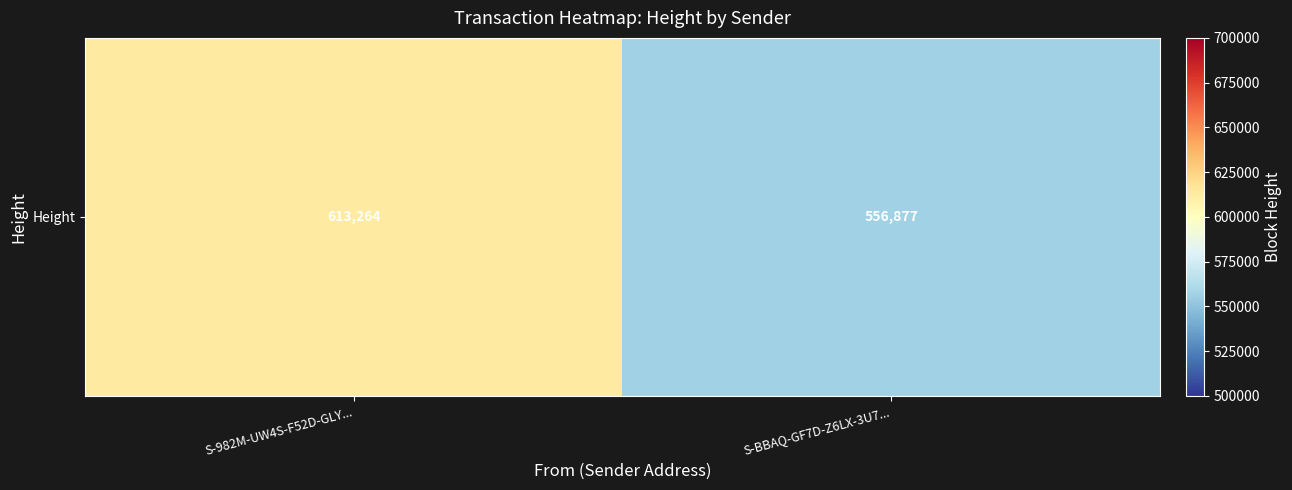

Reading left to right, extract all data points from this chart.

S-982M-UW4S-F52D-GLY...=613264	S-BBAQ-GF7D-Z6LX-3U7...=556877